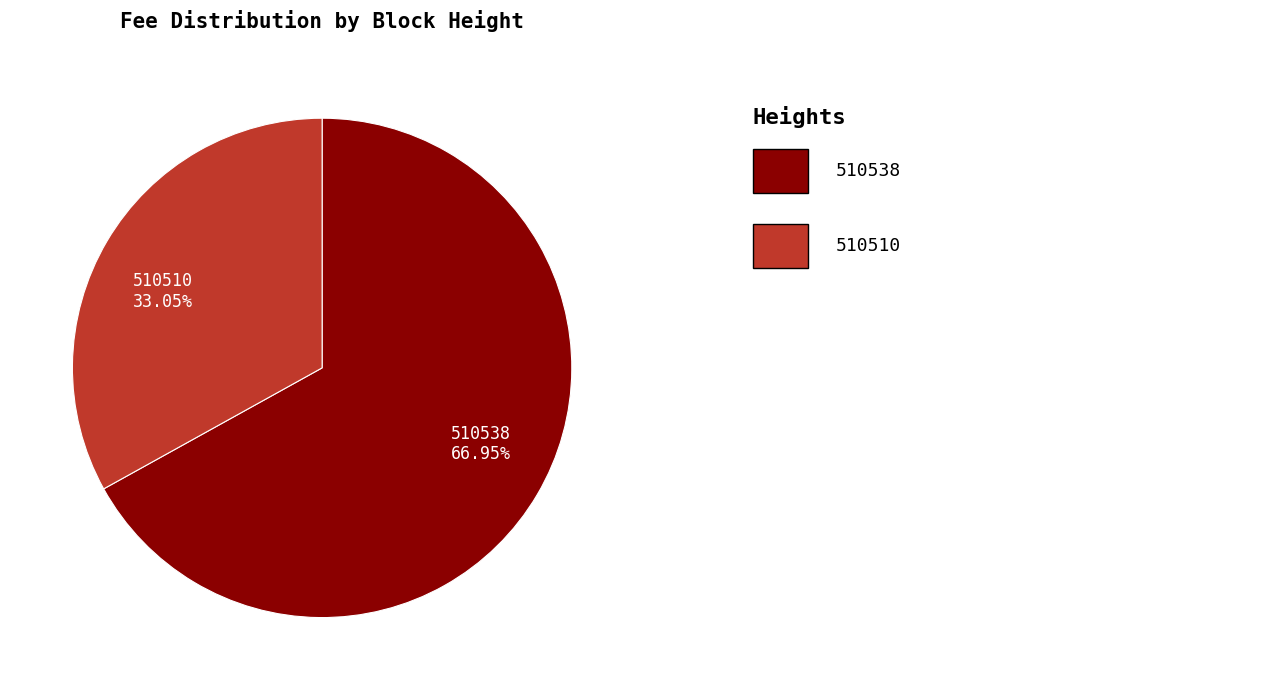

Do 510538 and 510510 together represent more than half of the pie?

Yes